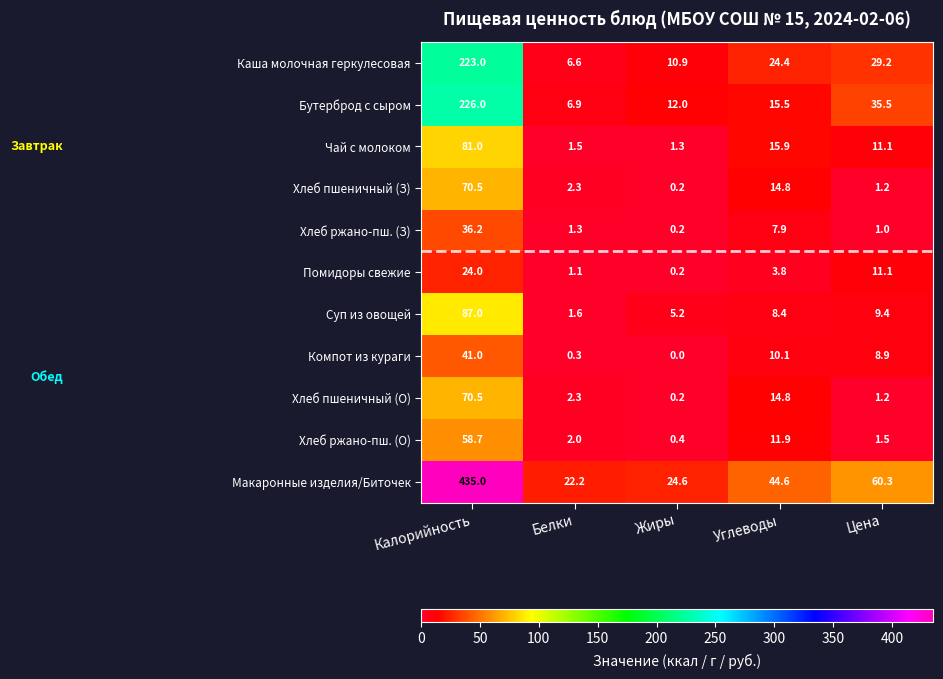

What is the difference between the second highest and second lowest values in the Макаронные изделия/Биточек series?

35.7